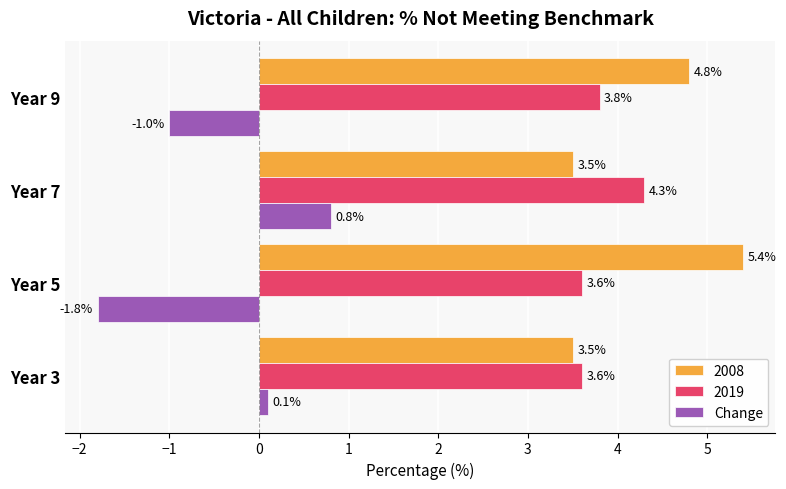

Which category has the highest value across all series?

Year 5